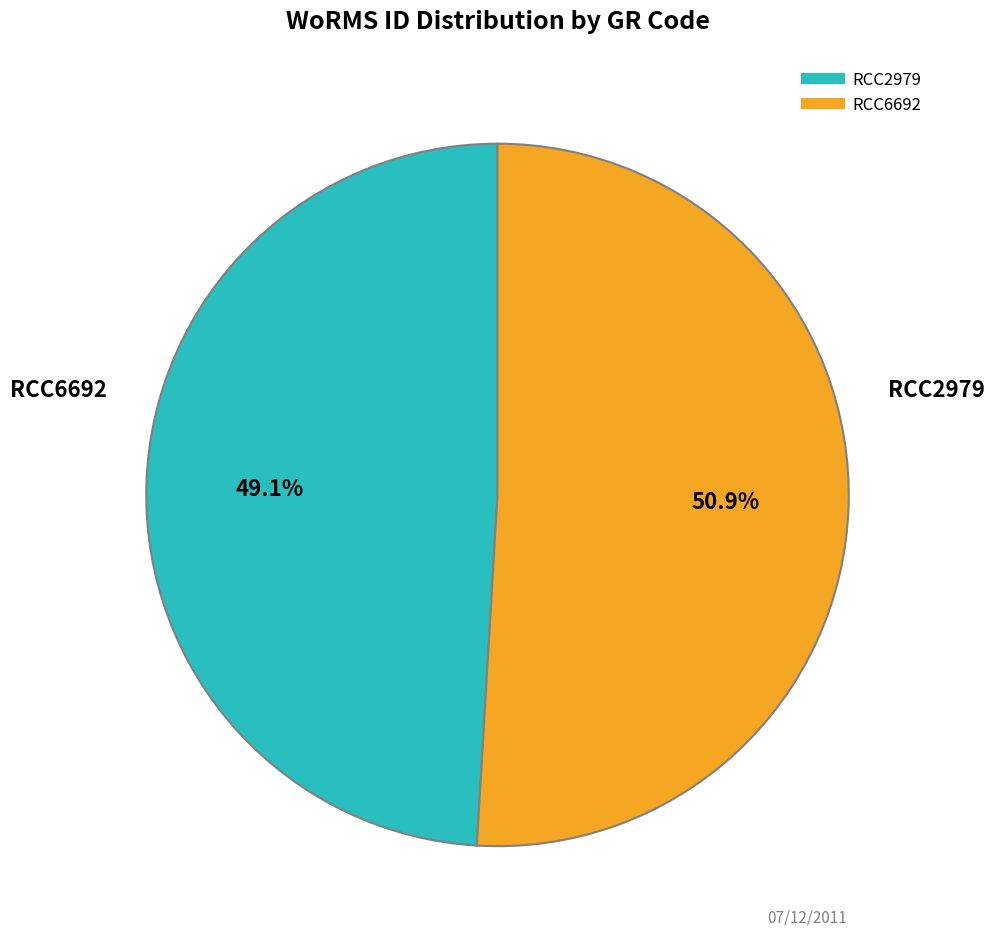

Rank the categories by value from lowest to highest.

RCC2979, RCC6692